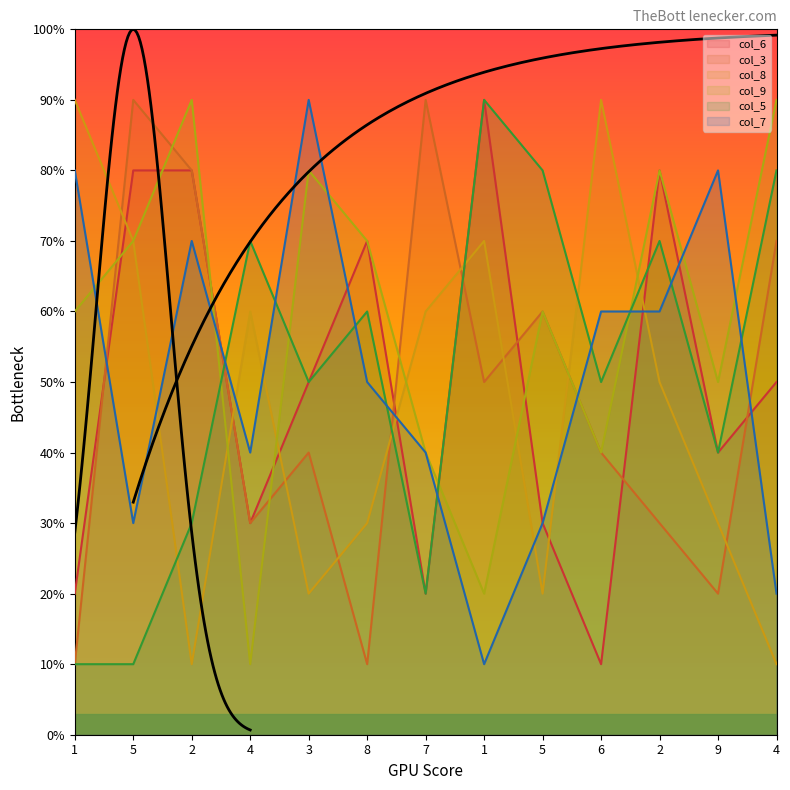

What is the approximate value of col_7 at 4?

4